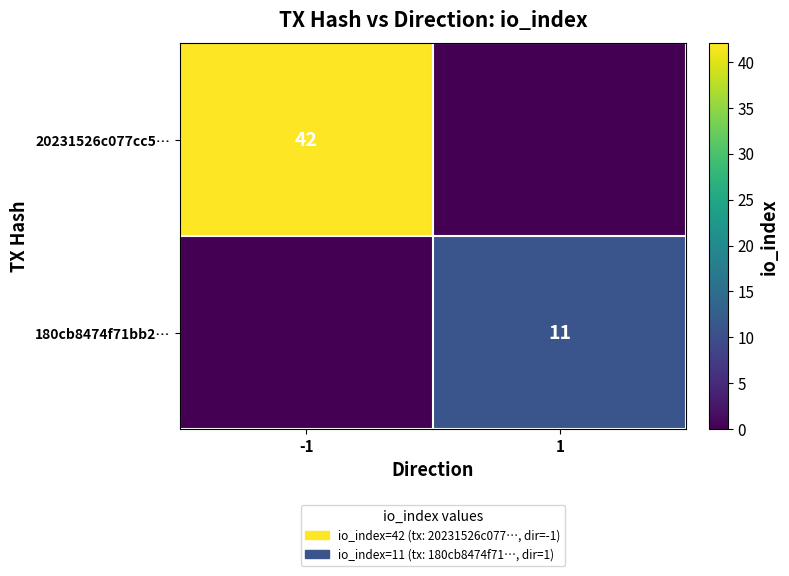

Is it true that 20231526c077cc5… equals 42 at -1?

True